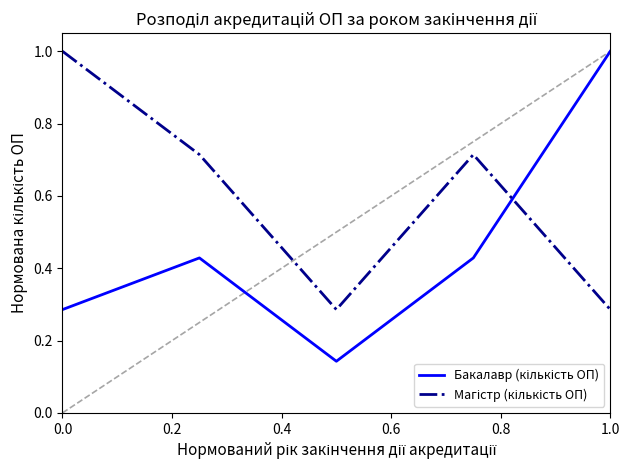

At how many categories does at least one series exceed 0?

5